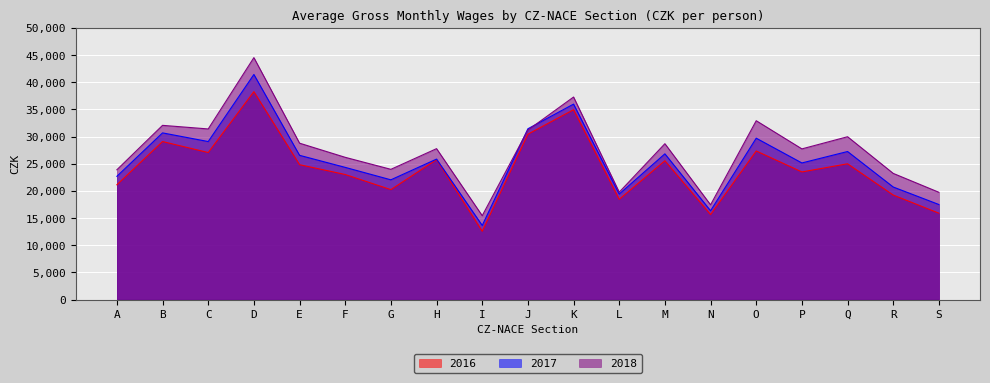

Rank the series by their average value, from highest to lowest.

2018, 2017, 2016